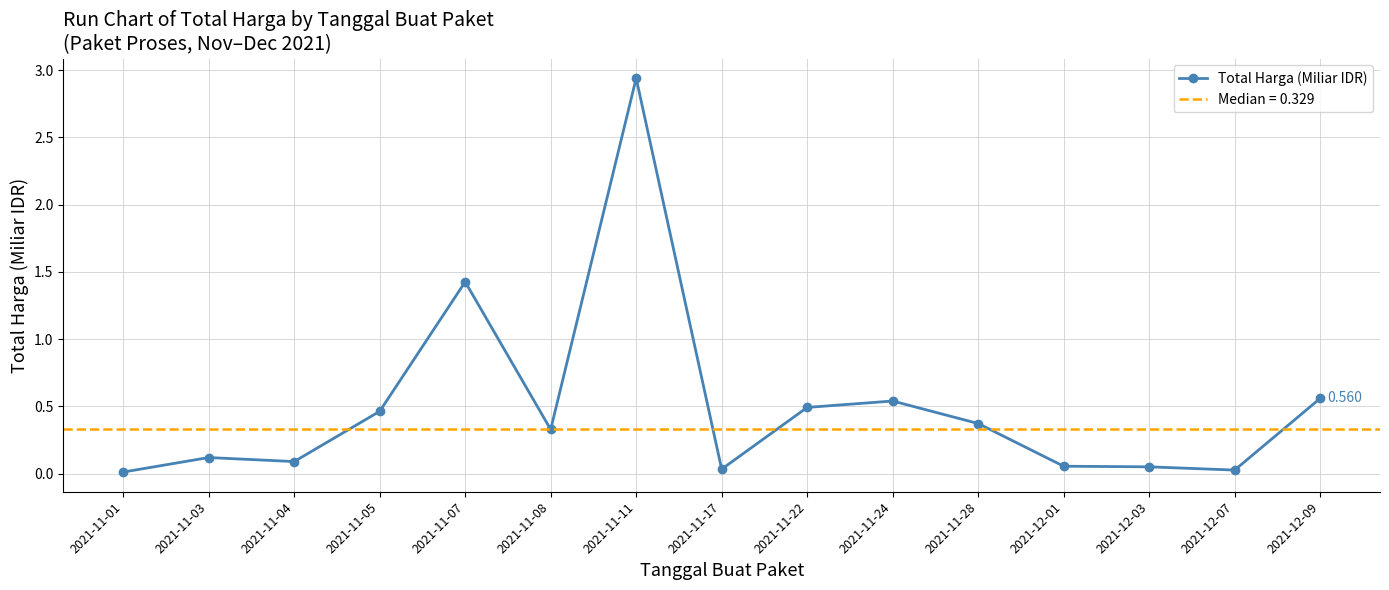

The value at 2021-12-09 is 0.6. True or false?

True